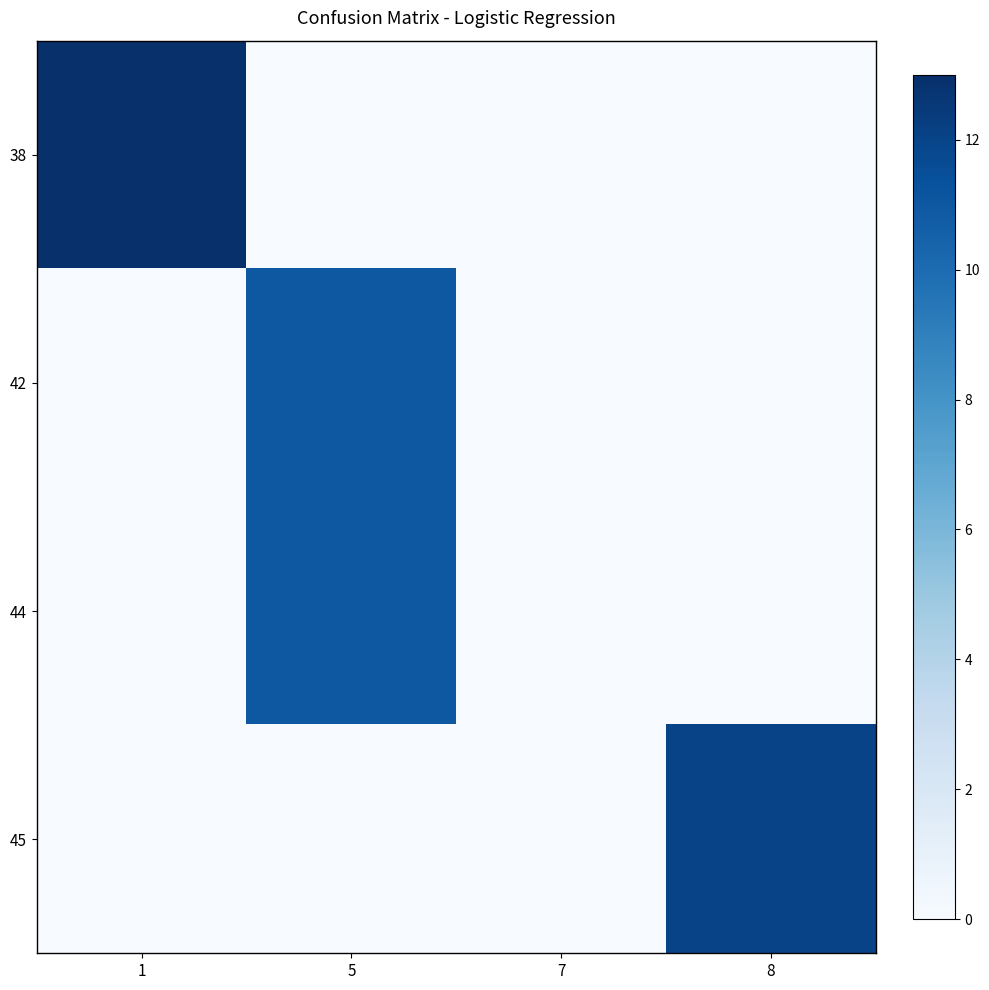

Which series has the largest total across all categories?

38